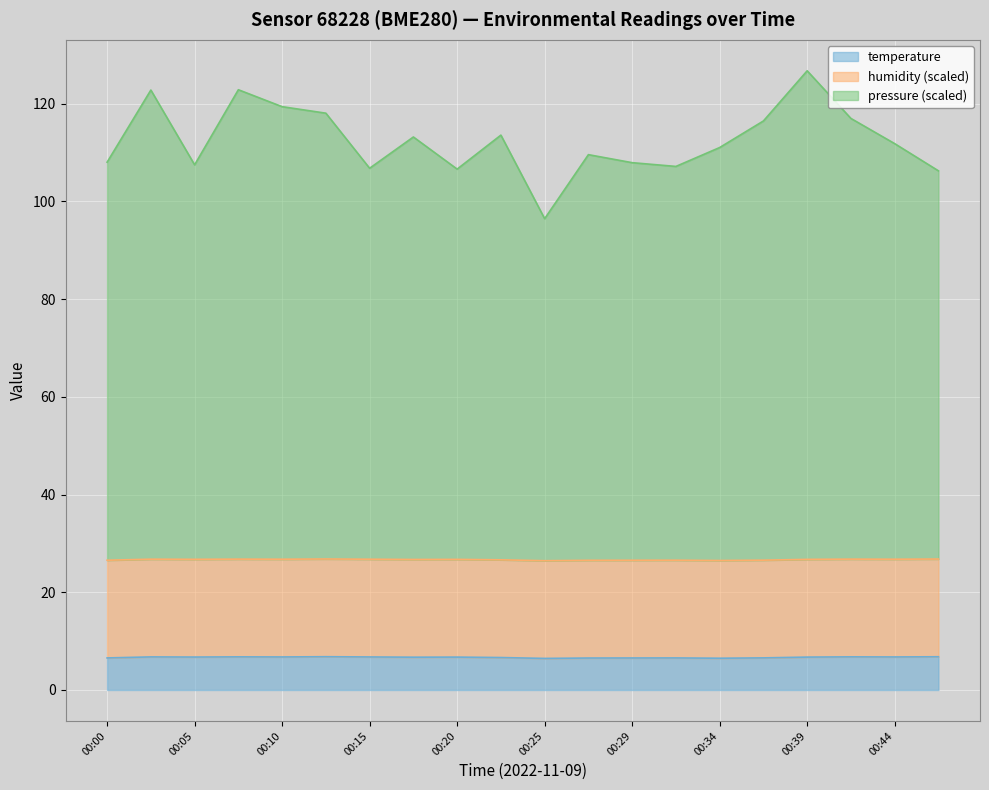

True or false: pressure and temperature intersect in this chart.

False